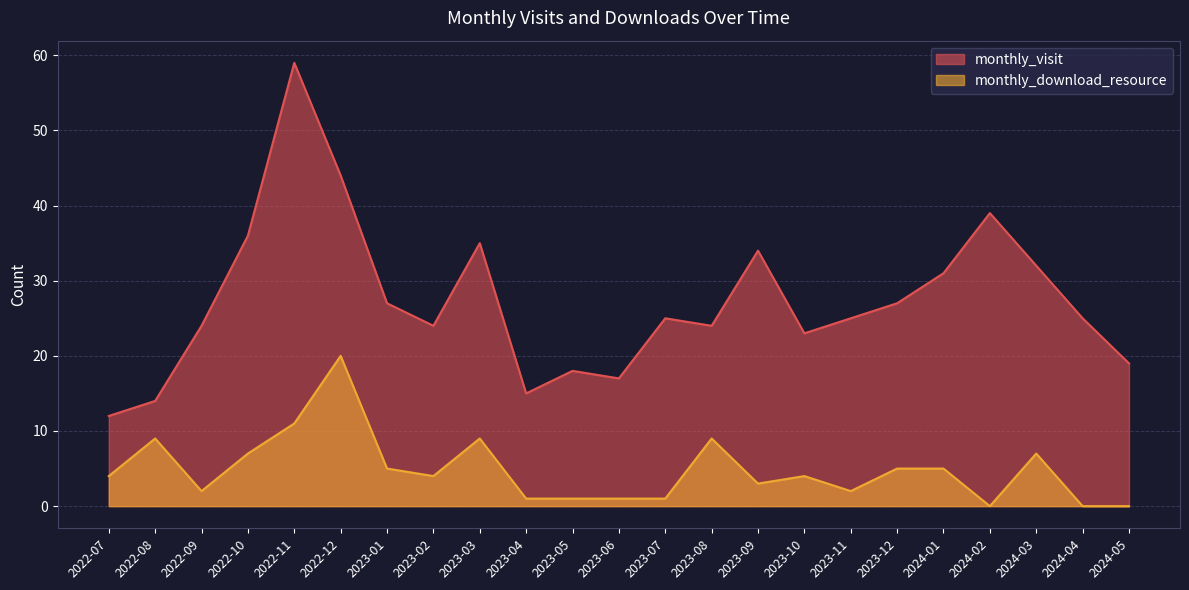

What position from the right is 2024-04?

2